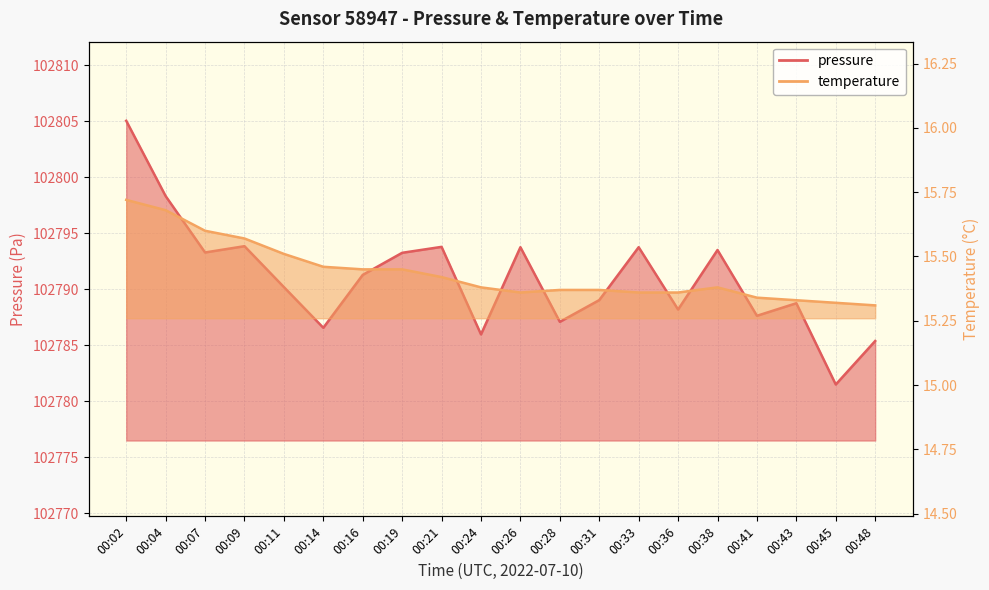

List the series in order of their overall mean, lowest first.

temperature, pressure